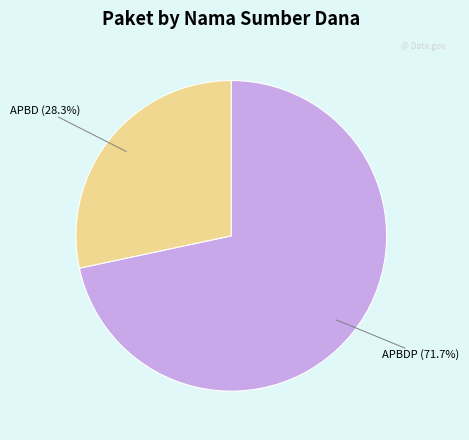

Is there any slice that represents more than half of the pie?

Yes